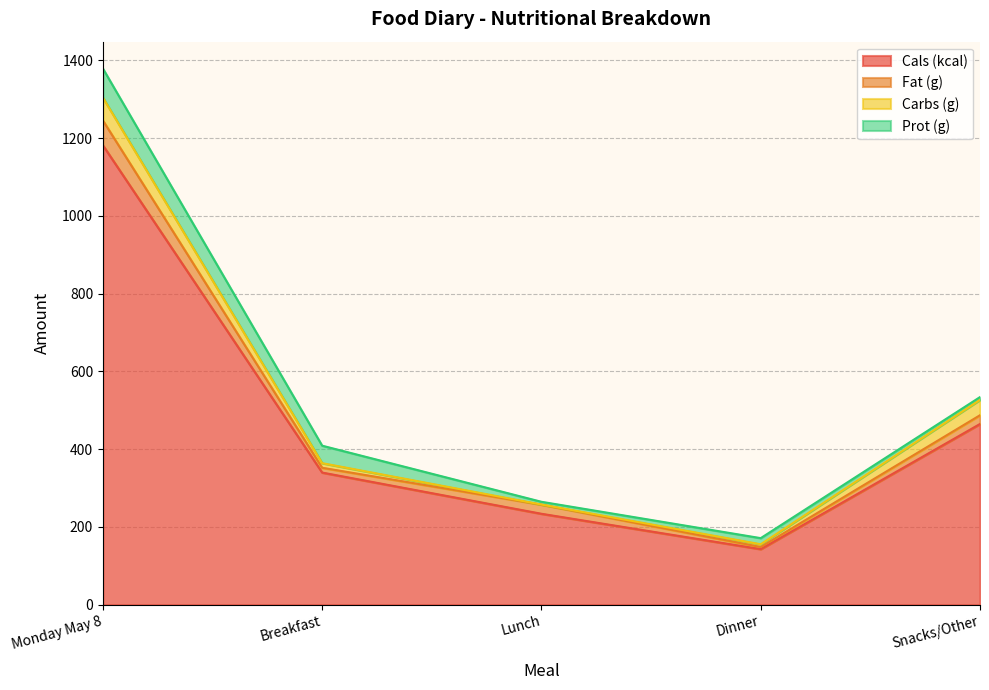

List the labels in order of Fat (g) value, largest first.

Monday May 8, Lunch, Snacks/Other, Breakfast, Dinner